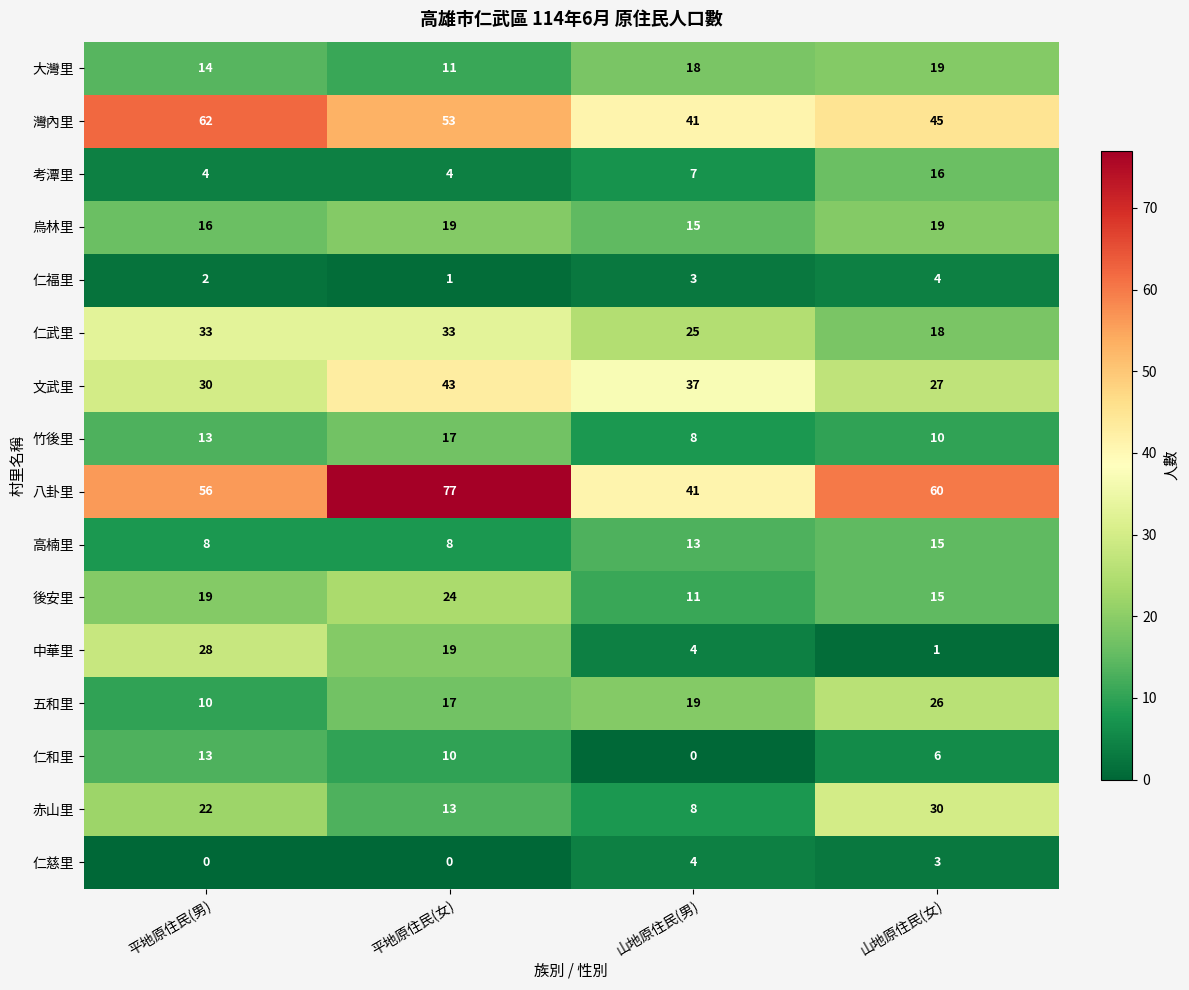

Count the 仁慈里 values in the range 0 to 4.

4